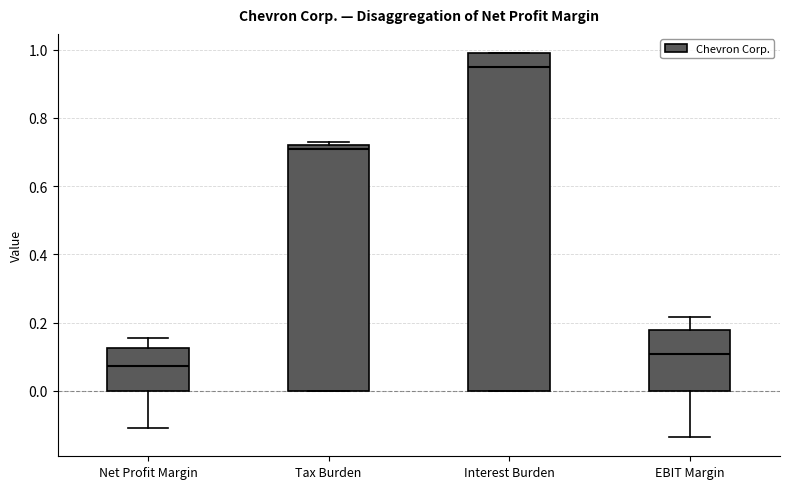

Reading left to right, transcribe this box plot: for each box, give where its median line is, the range the box spans, and where its two whiskers end, as read against the y-axis. The values are not printed on the chart, so give them approximately, as read against the axis.

Net Profit Margin: median 0.08, box 0.00 to 0.12, whiskers -0.12 to 0.16
Tax Burden: median 0.72 (just below the box's upper edge), box 0.00 to 0.72, whiskers 0.00 to 0.74
Interest Burden: median 0.96, box 0.00 to 1.00, whiskers 0.00 to 1.00
EBIT Margin: median 0.10, box 0.00 to 0.18, whiskers -0.14 to 0.22